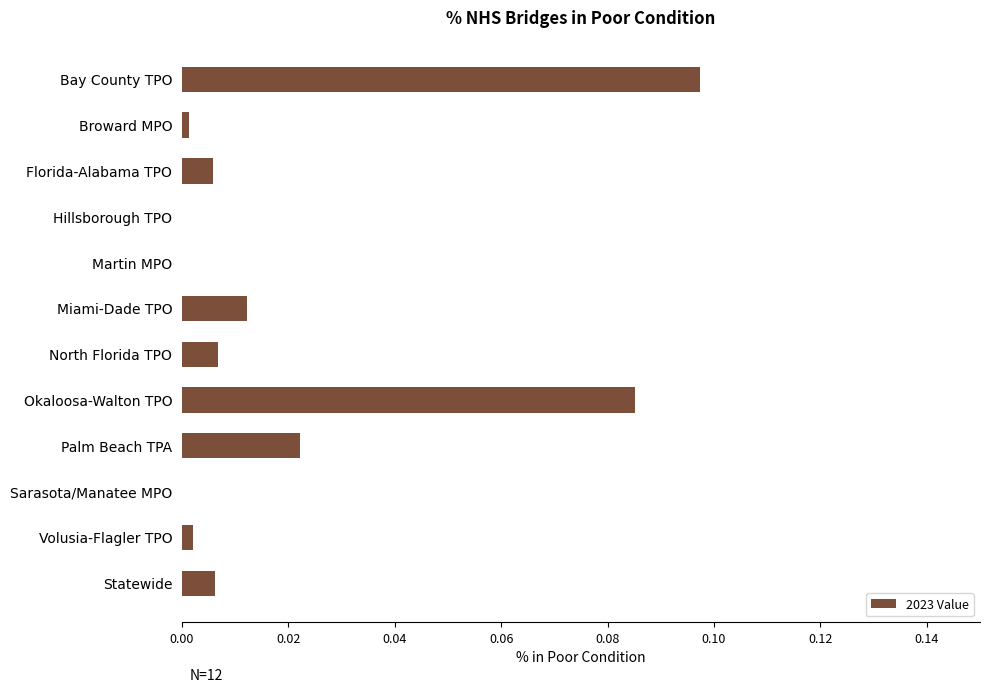

Between Sarasota/Manatee MPO and North Florida TPO, which is larger?

North Florida TPO